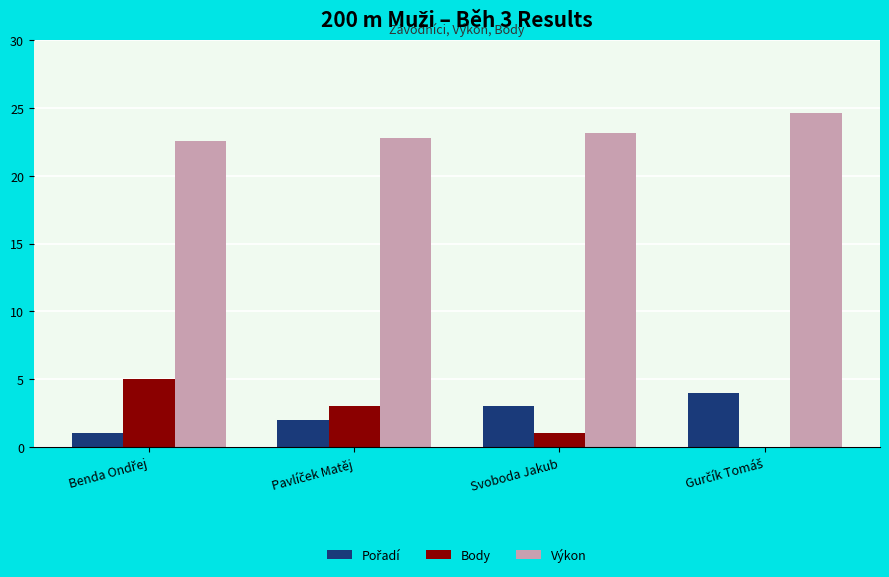

Which series has the largest total across all categories?

Výkon